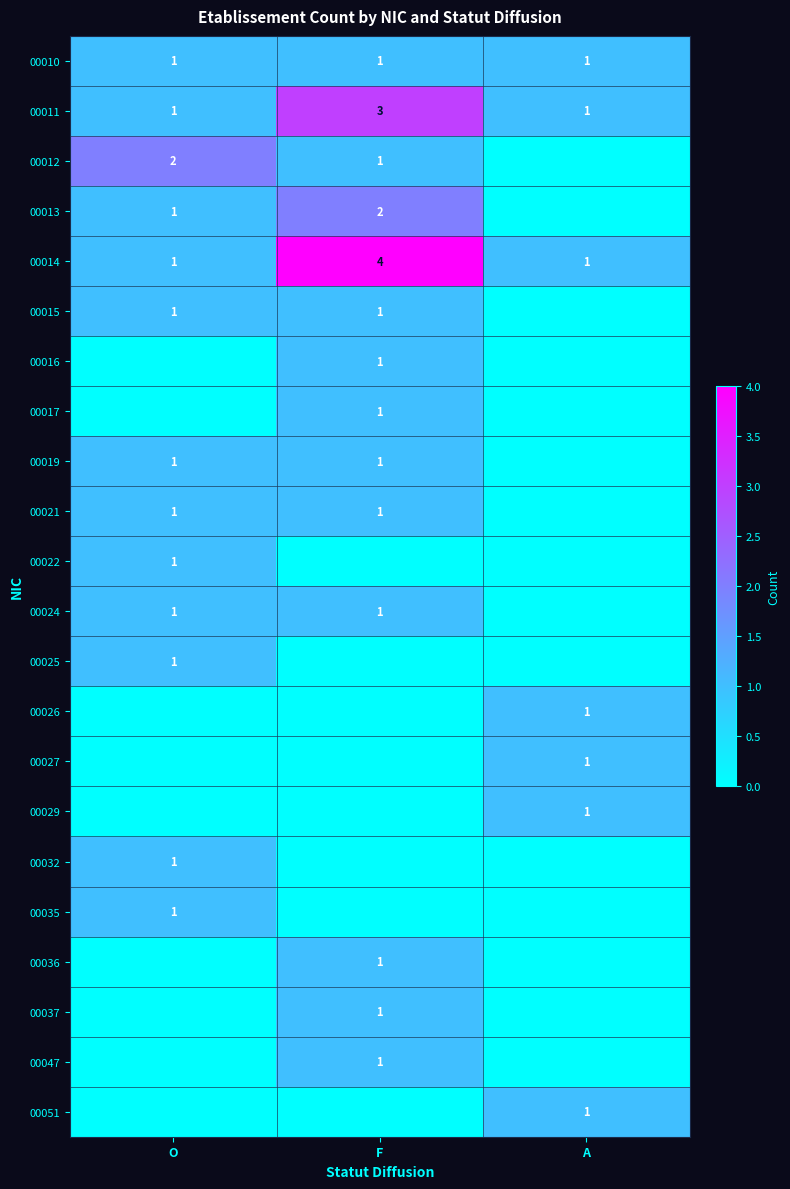

What is the sum of all 00010 values?

3